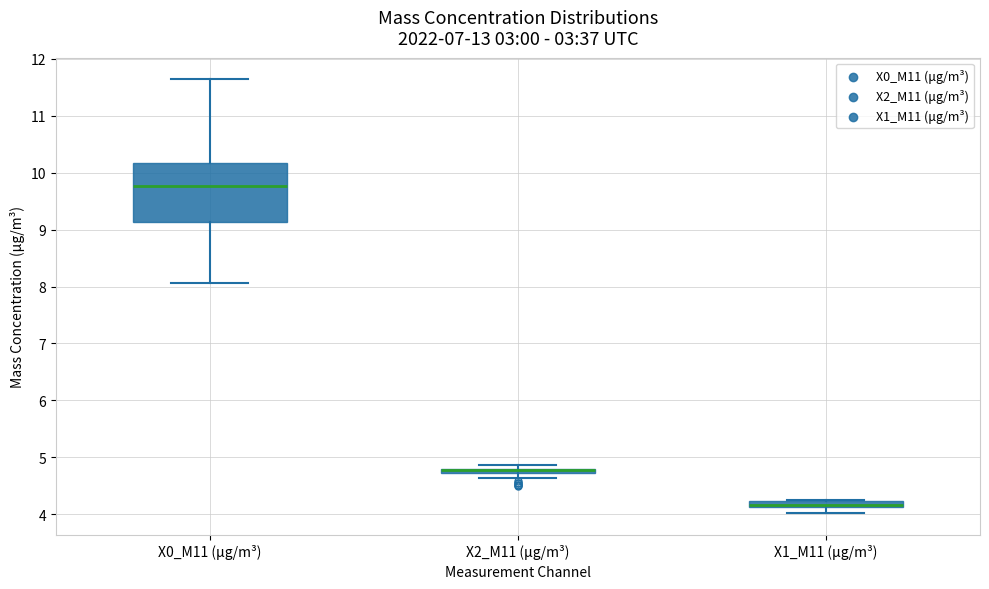

Where is the lower edge of the box for X2_M11 (μg/m³) on the y-axis? The values are not printed on the chart, so give them approximately, as read against the axis.

4.7